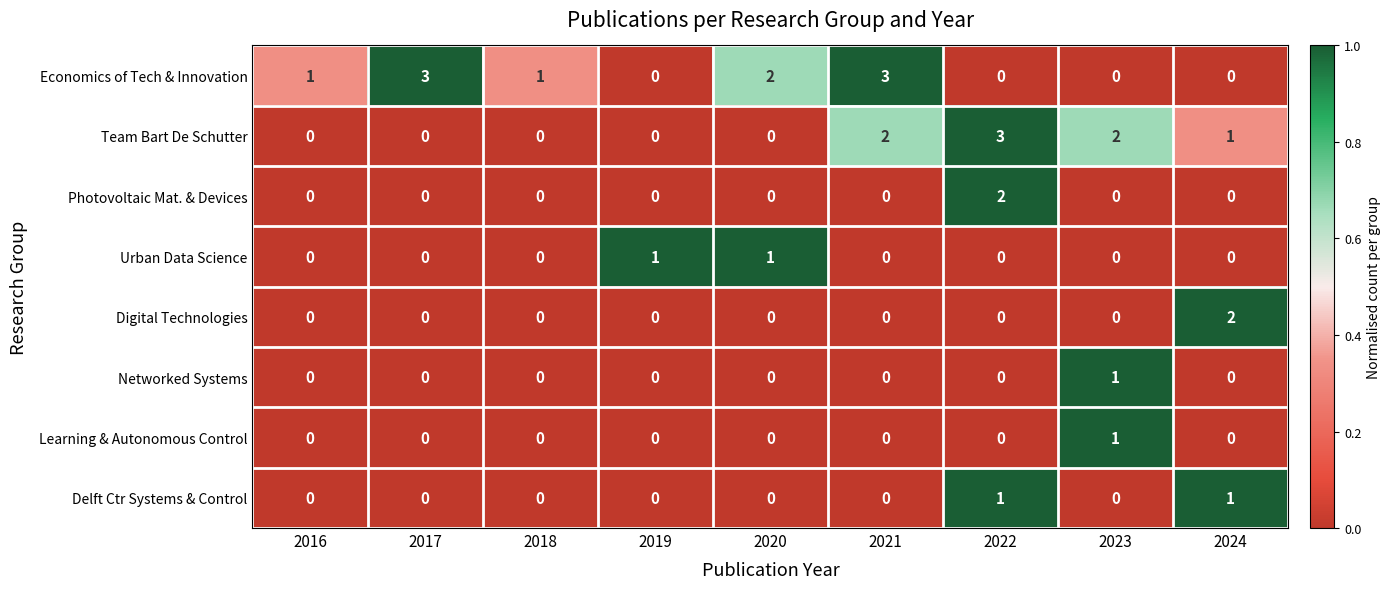

Which series has the largest total across all categories?

Economics of Tech & Innovation